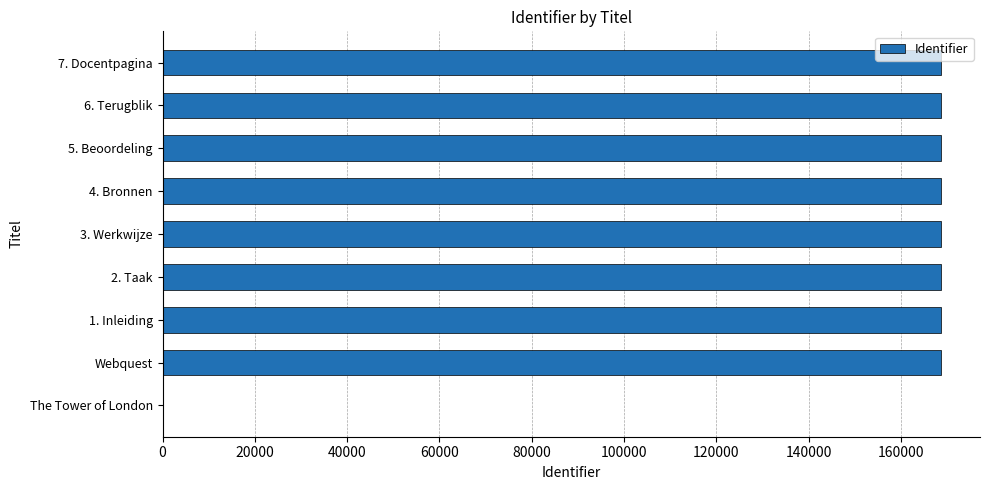

What is the sum of all values?

1349307